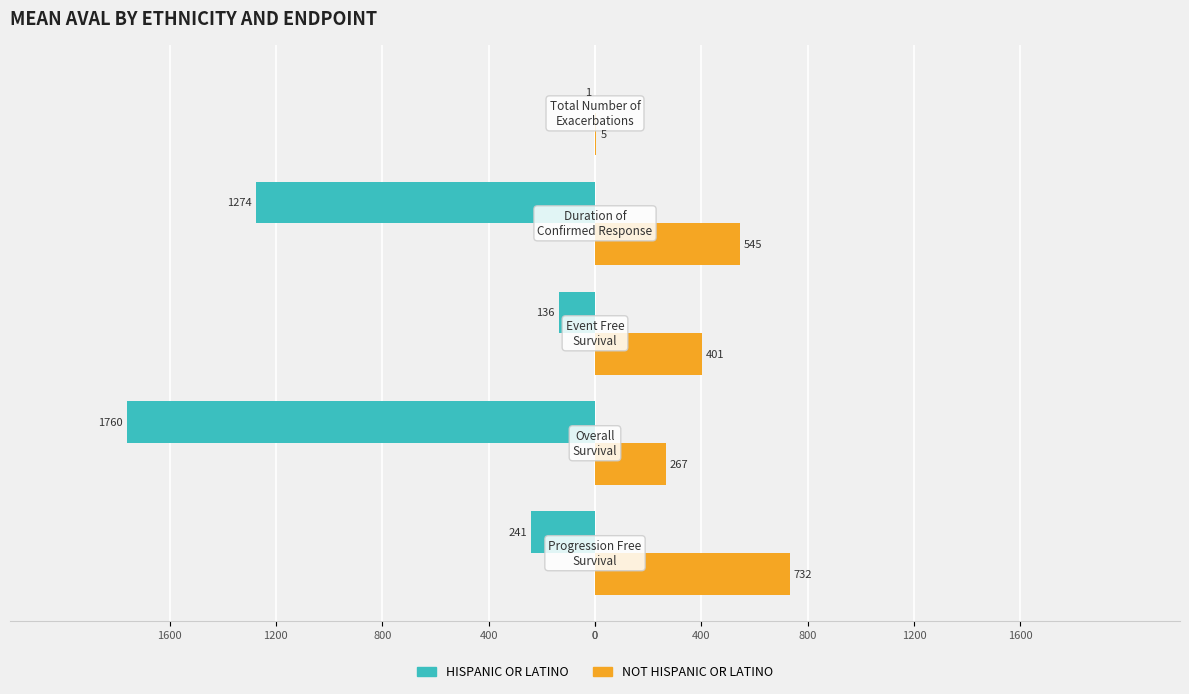

What are all the series names shown in the legend?

HISPANIC OR LATINO, NOT HISPANIC OR LATINO